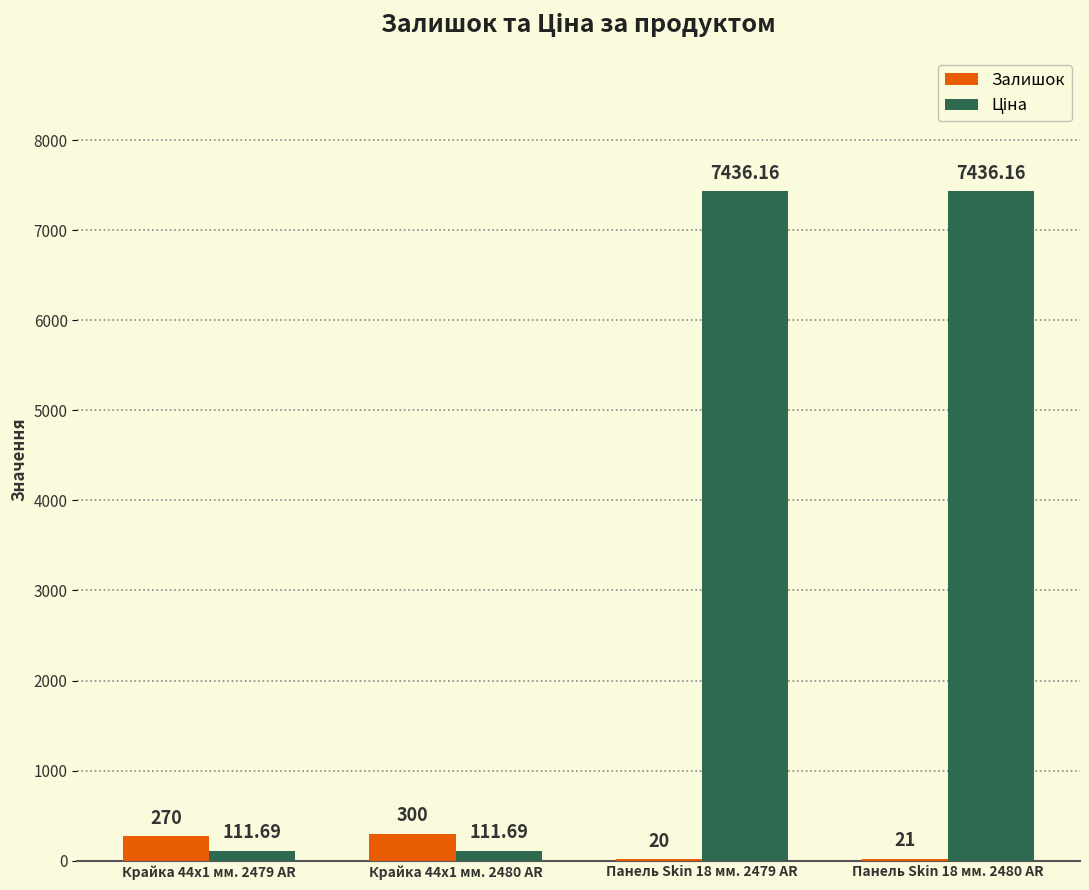

At which category is the sum across all series the highest?

Панель Skin 18 мм. 2480 AR